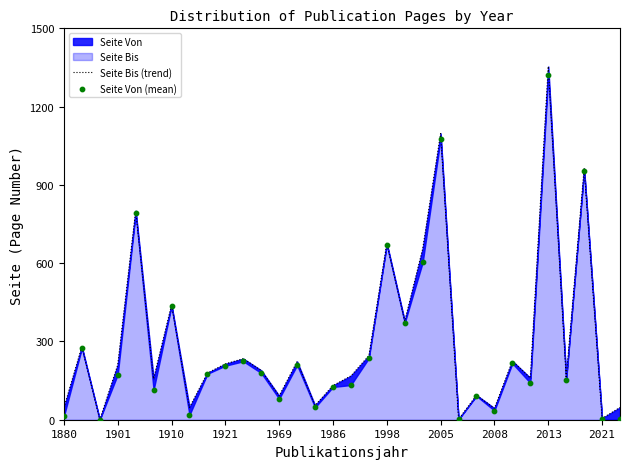

Which series has the largest total across all categories?

Seite Bis (trend)